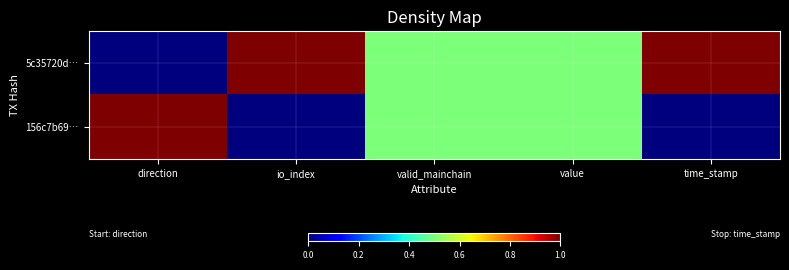

How many categories are shown in the chart?

5